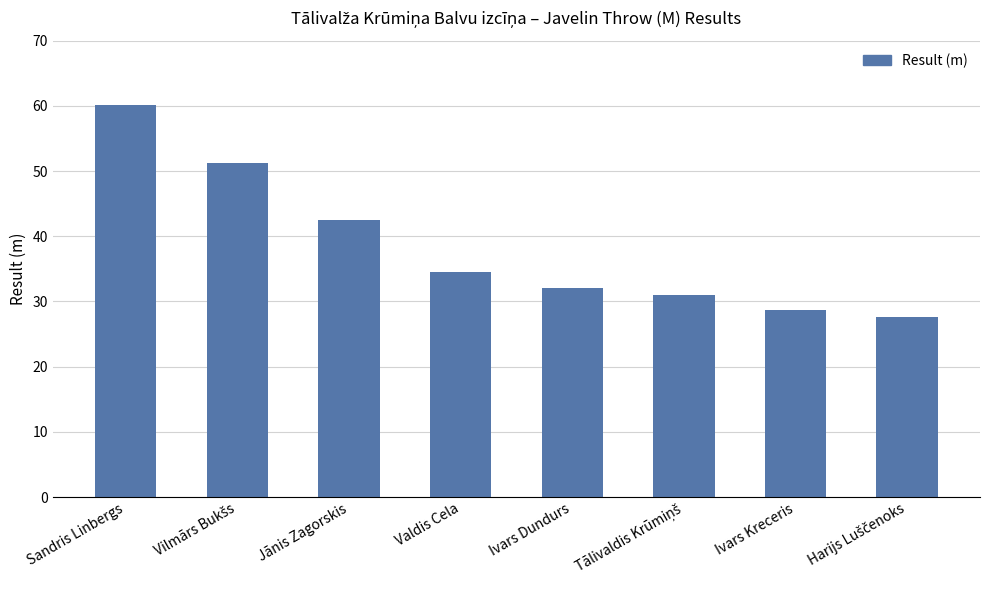

The value at Jānis Zagorskis is 42.5. True or false?

True